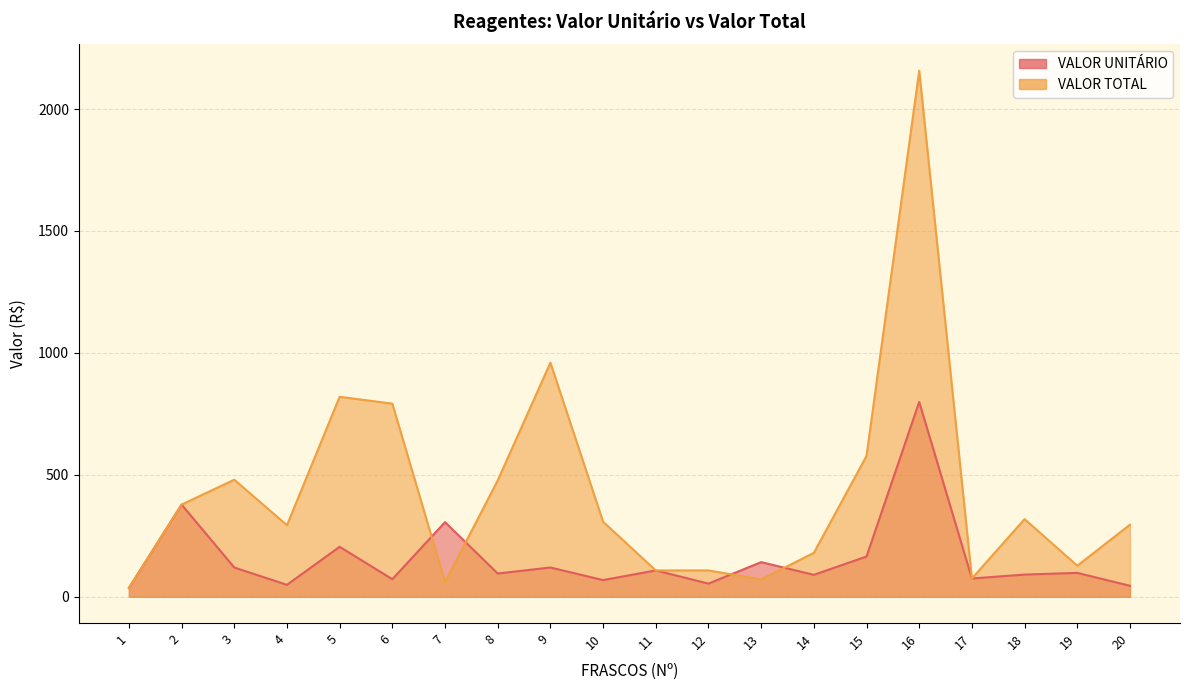

What are all the series names shown in the legend?

VALOR UNITÁRIO, VALOR TOTAL